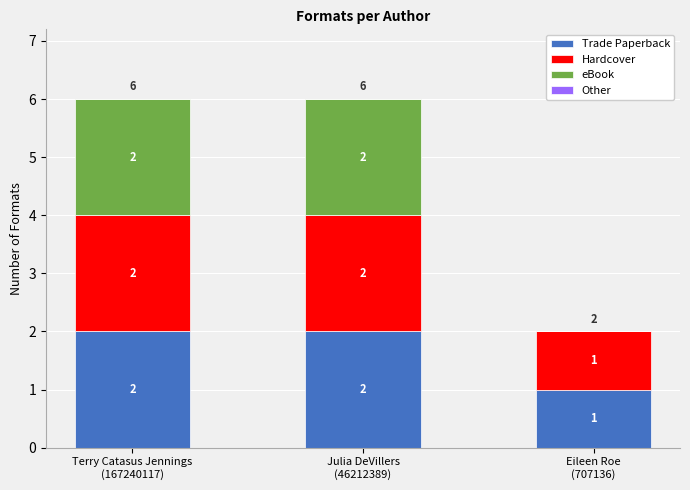

What is the sum of all Trade Paperback values?

5